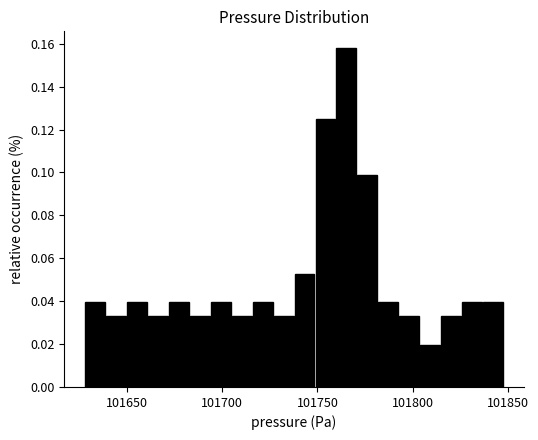

Read against the x-axis, roughly where is the centre of the tallest bar?

101765